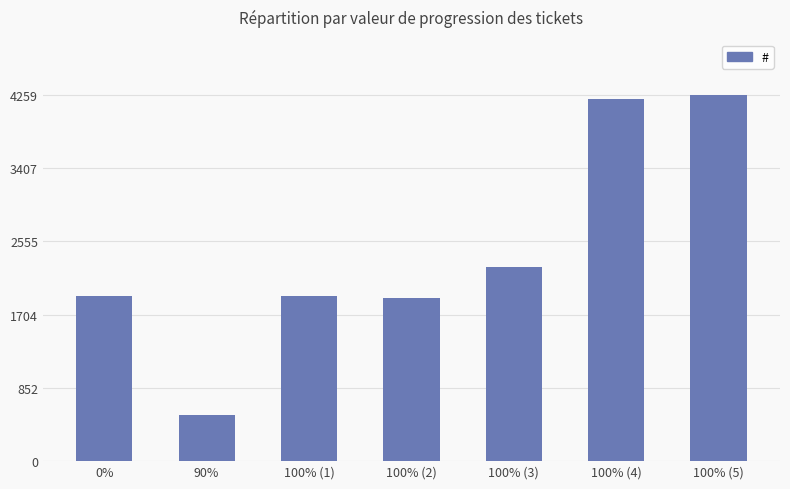

What is the greatest value displayed?

4259